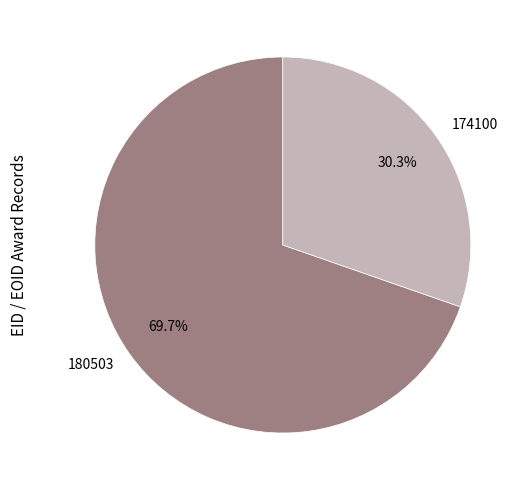

Does any single category account for the majority?

Yes